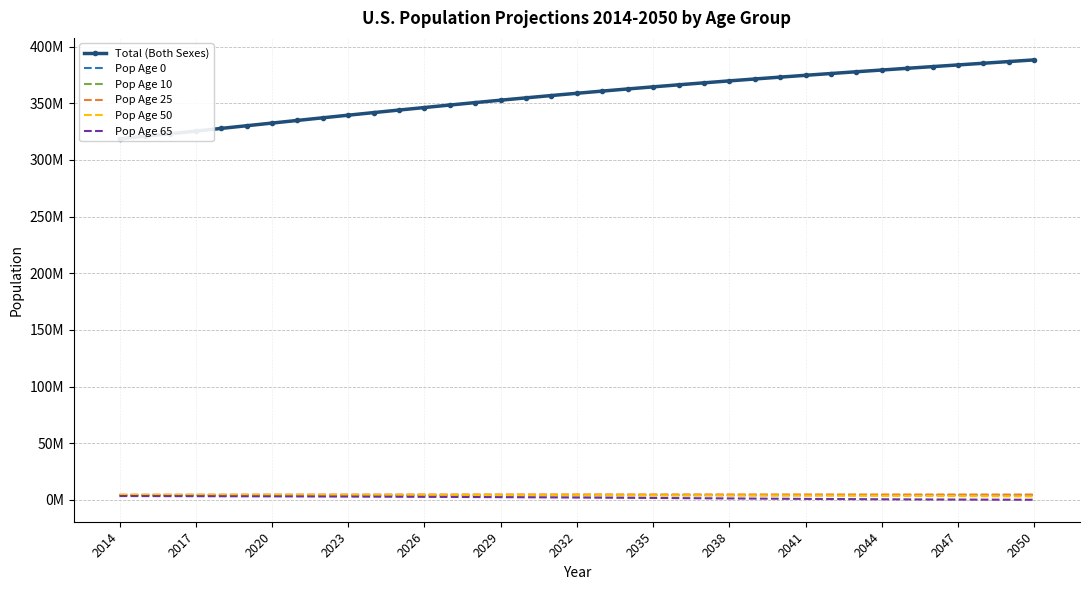

Between 13 and 15, which series saw the biggest shift?

Total (Both Sexes)